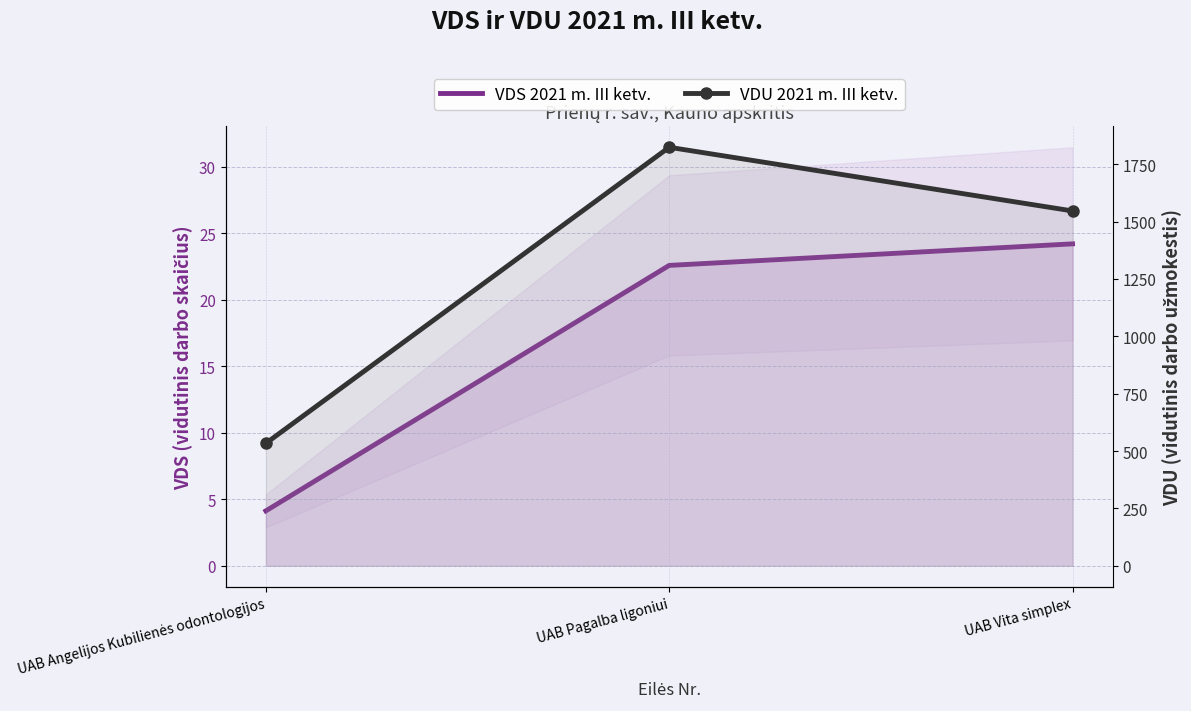

The VDU 2021 m. III ketv. series shows 1546.0 at UAB Vita simplex. True or false?

True